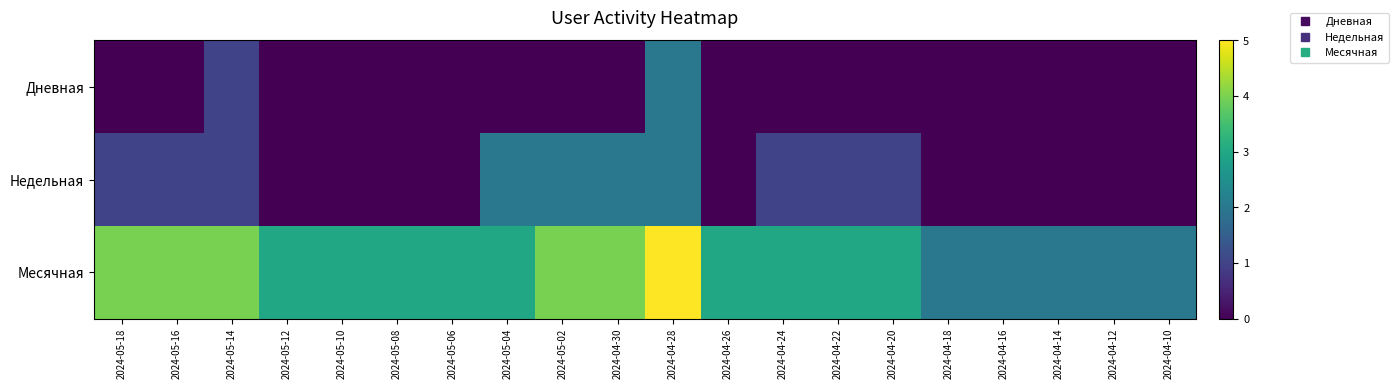

Which series has the largest range (max minus min)?

Месячная